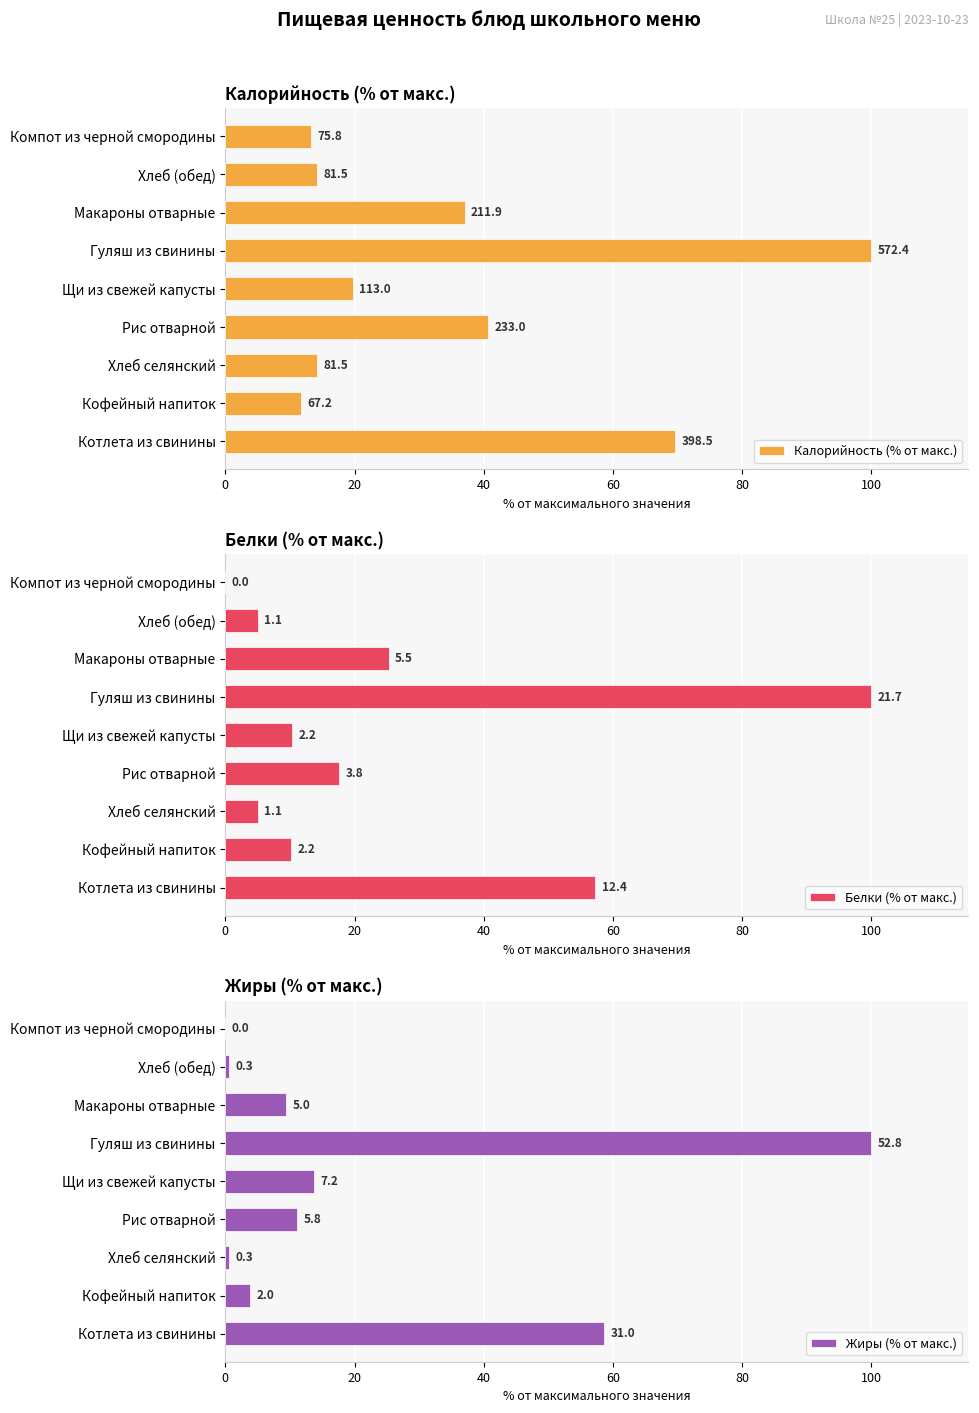

What is the lowest value of the Калорийность (% от макс.) series?

11.7